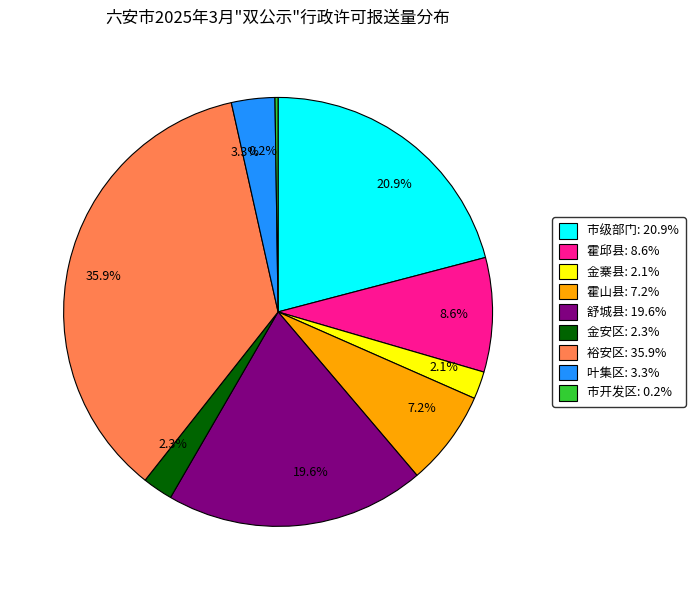

Which slice is the largest?

35.9%